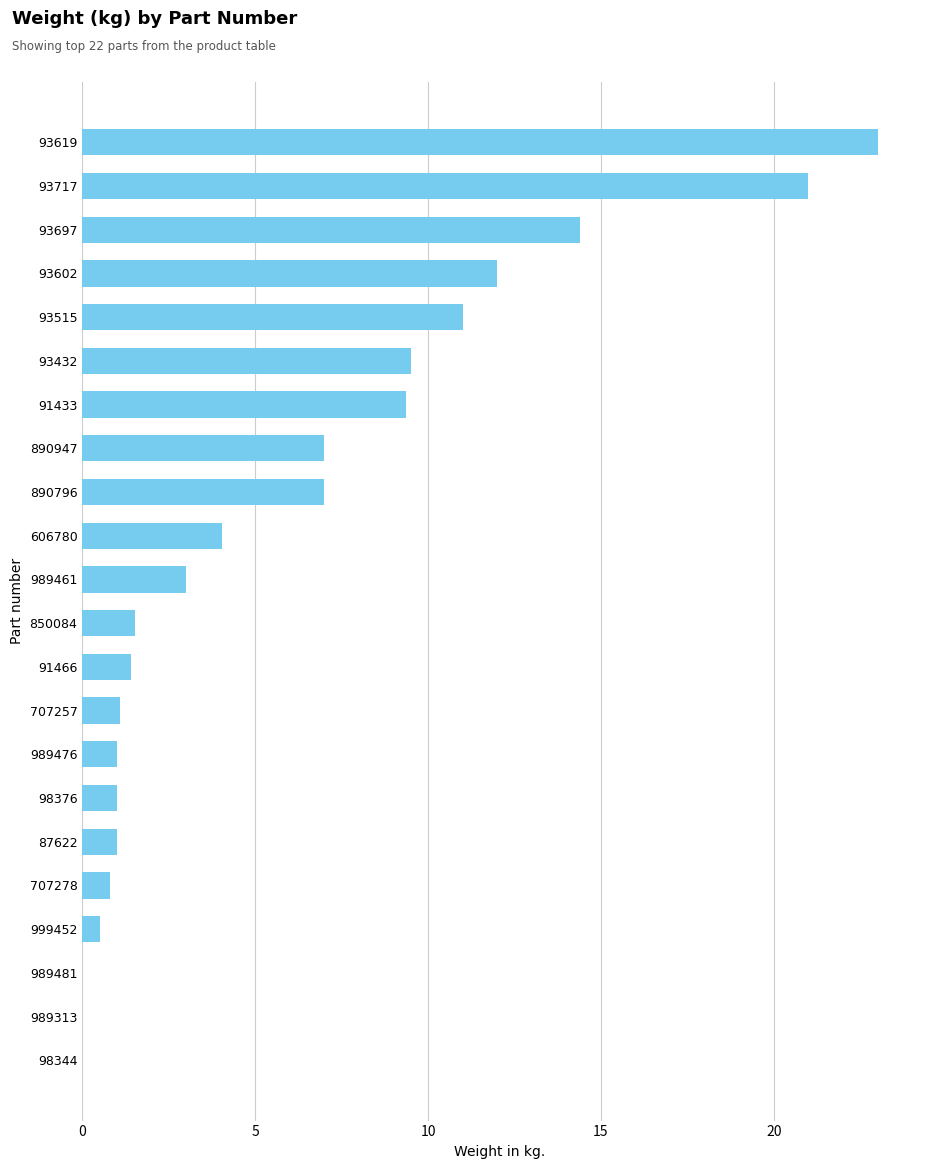

Count the number of categories in the chart.

22